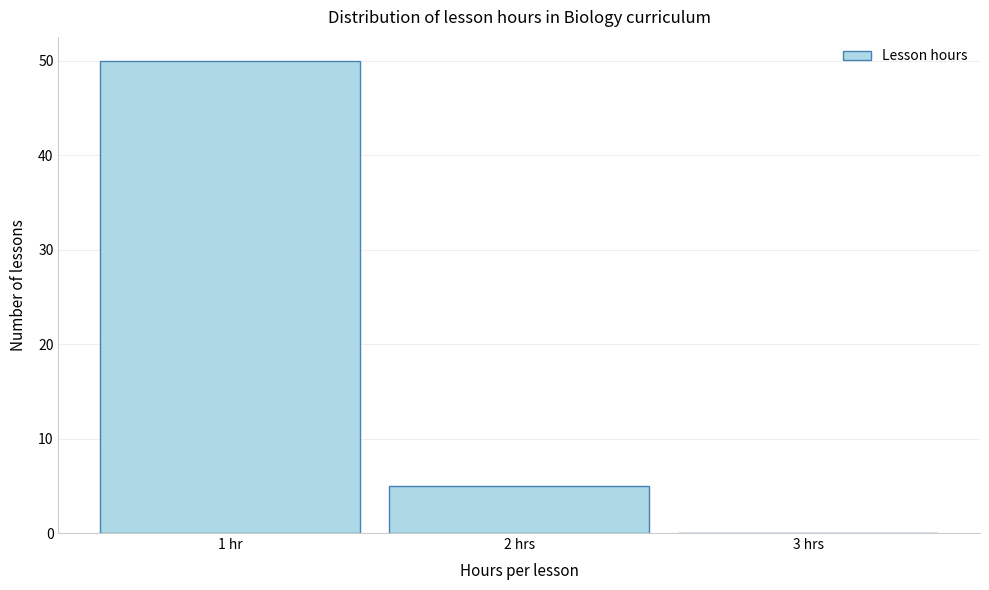

Reading left to right, extract all data points from this chart.

1 hr=50	2 hrs=5	3 hrs=0